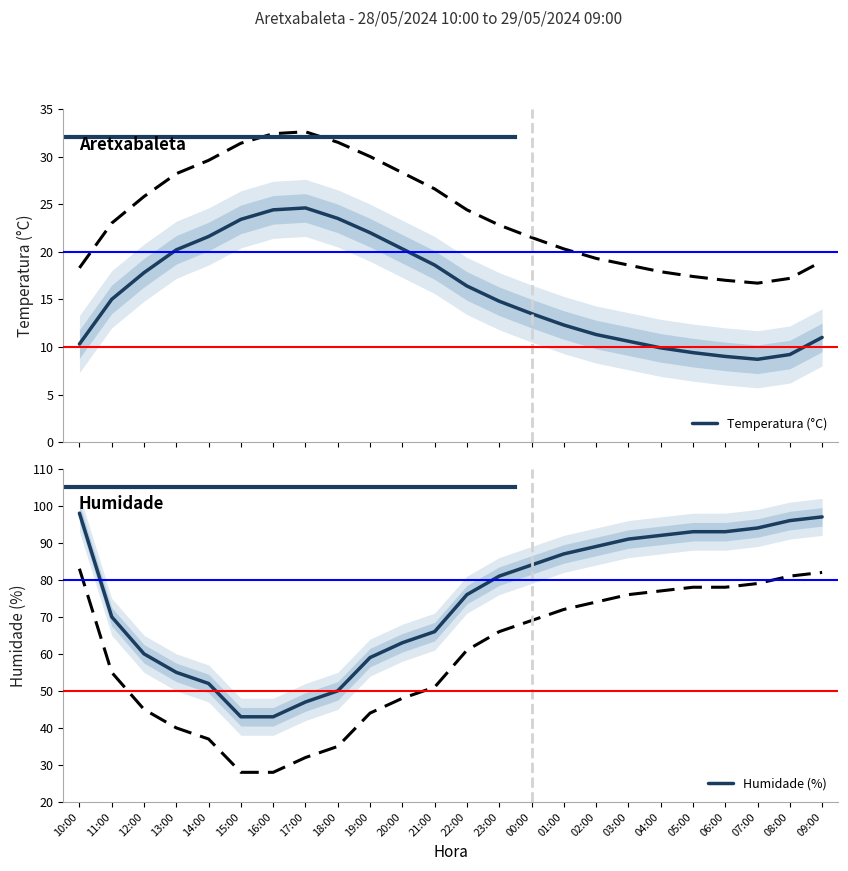

What is the label of the 13th point from the left?

22:00